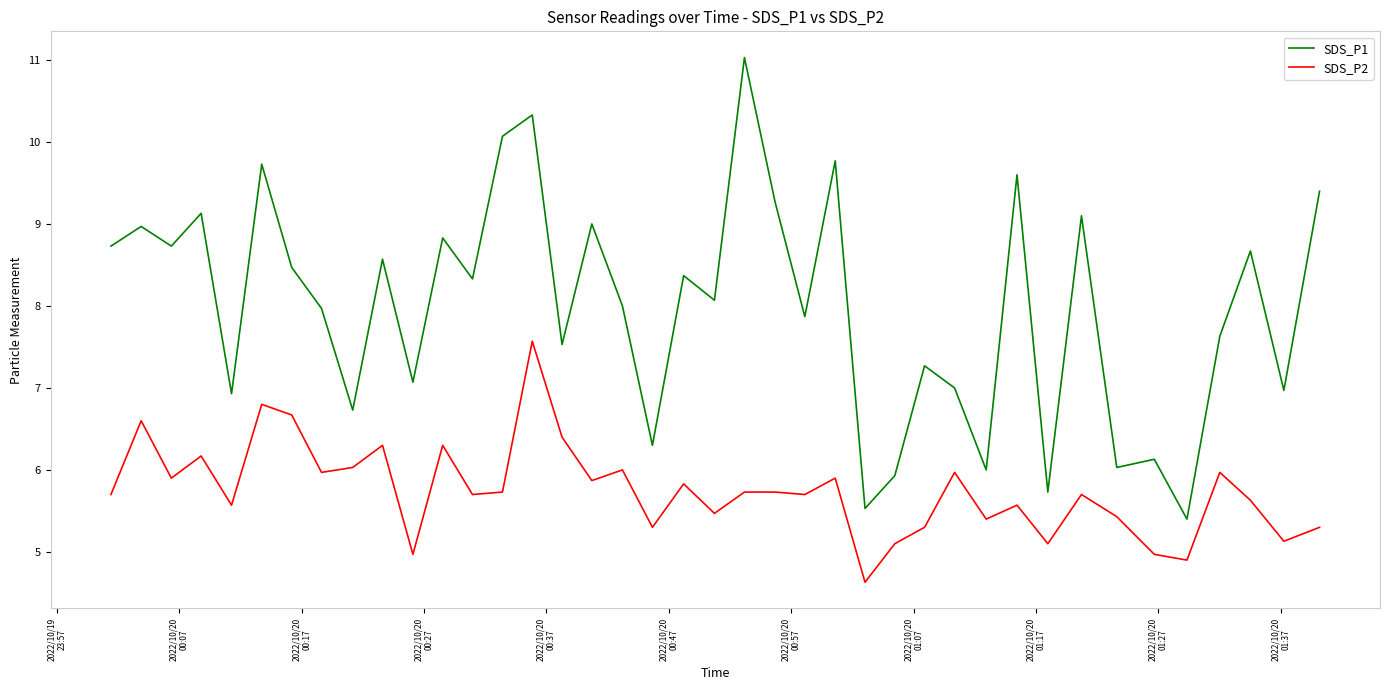

True or false: SDS_P2 and SDS_P1 cross at least once.

False